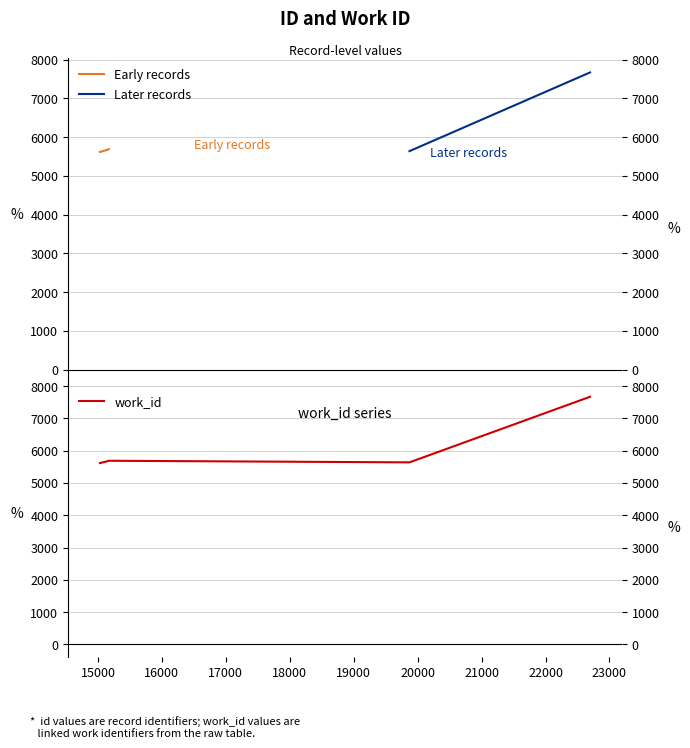

True or false: the data shows 2451 at 22696.

False